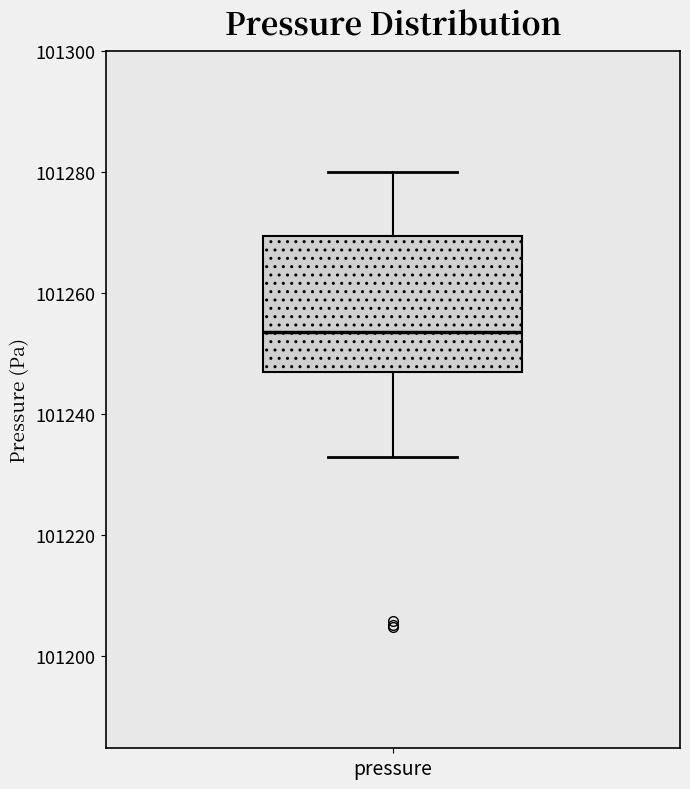

Transcribe this box plot: give where the median line is, the range the box spans, and where the two whiskers end, as read against the y-axis. The values are not printed on the chart, so give them approximately, as read against the axis.

median 101254, box 101248 to 101270, whiskers 101234 to 101280